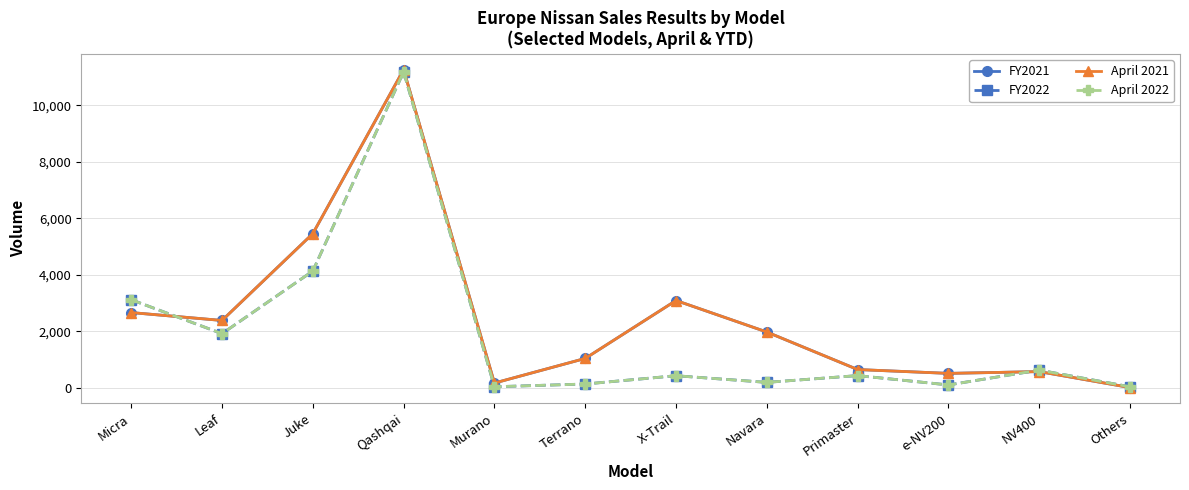

What is the difference between the highest and lowest values at Leaf?

467